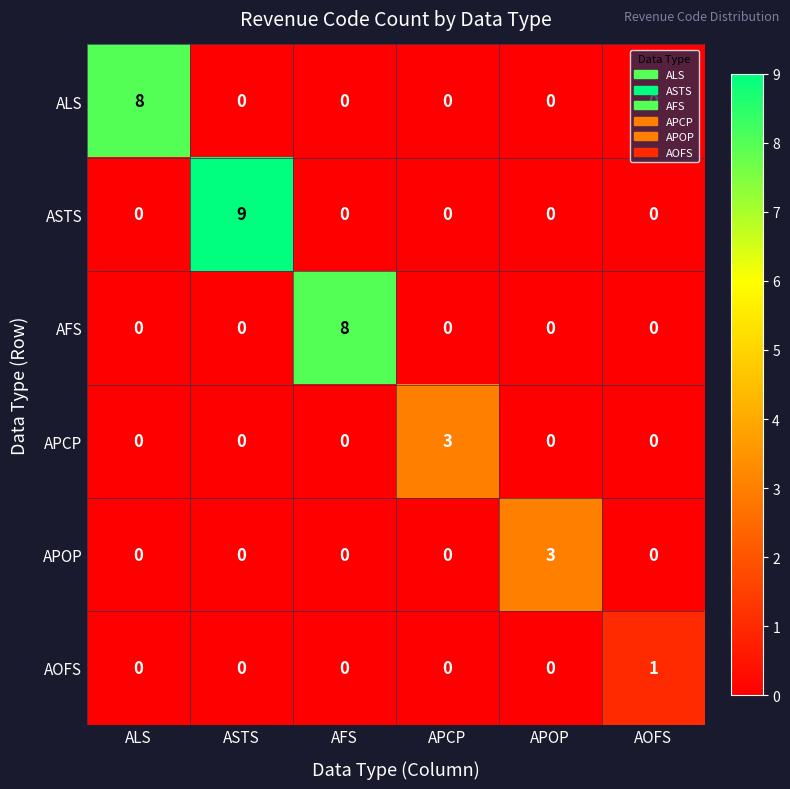

The AFS series shows 8 at AFS. True or false?

True